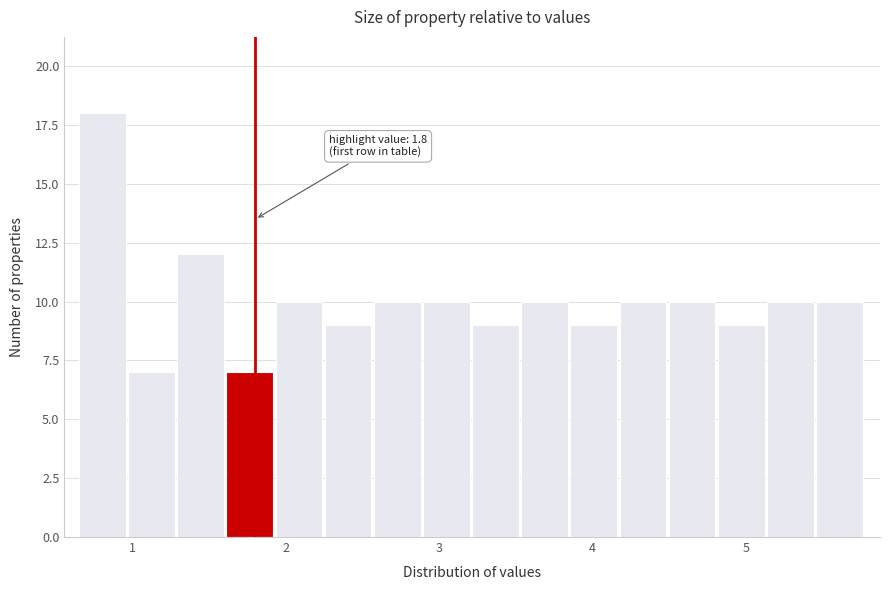

Around what value on the x-axis is the tallest bar? Give the approximate position of its centre, as read against the axis.

0.8